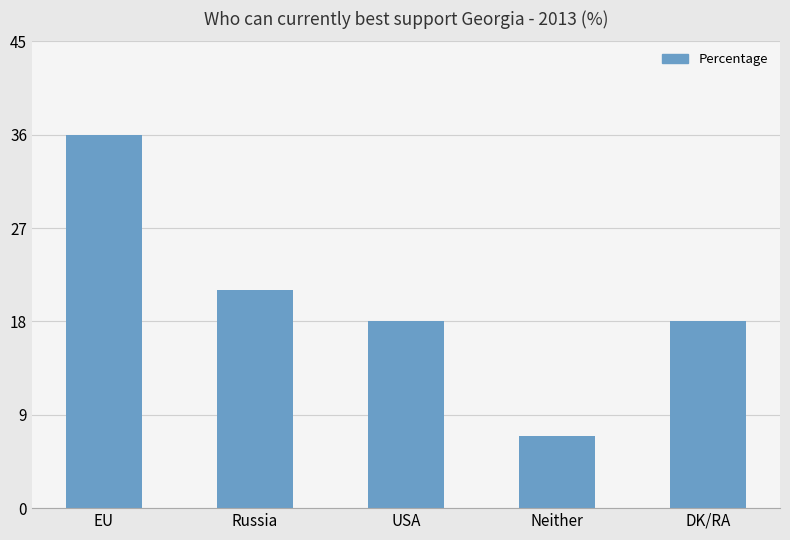

What is the difference between the maximum and minimum values?

29